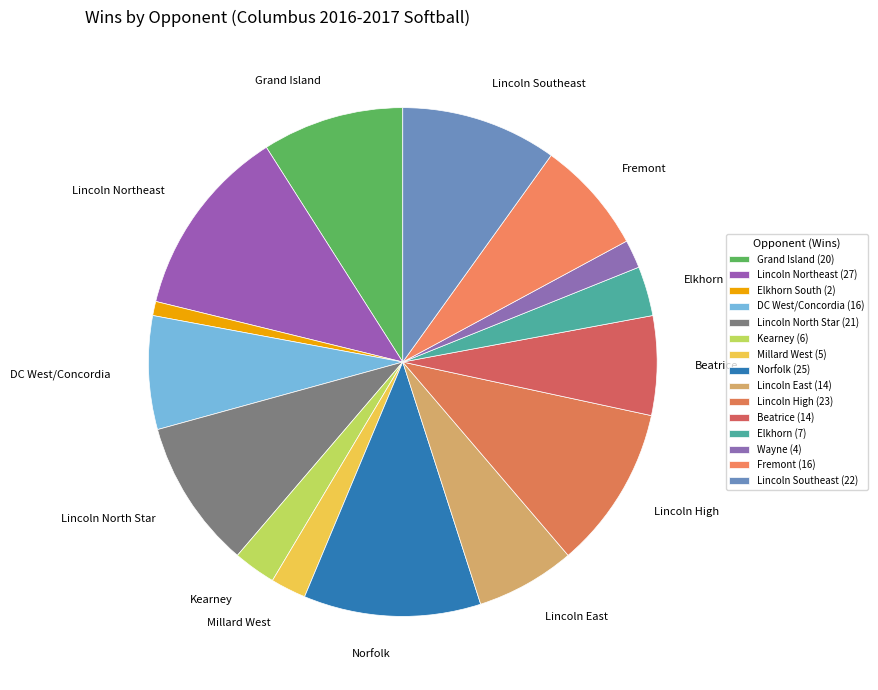

How many slices are in this pie chart?

15